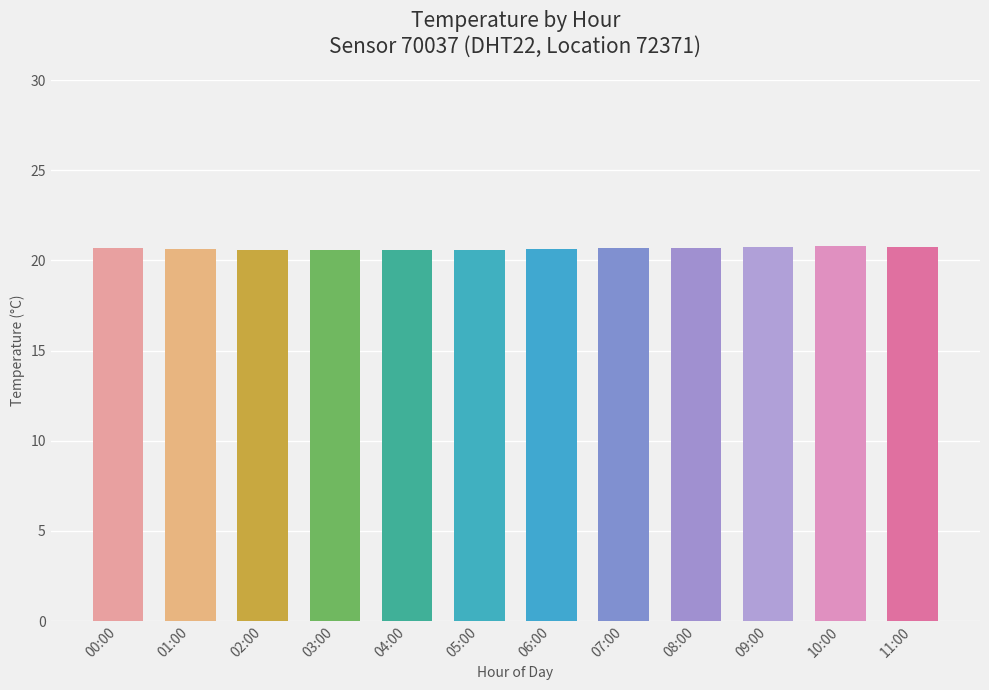

What is the smallest value displayed?

20.6